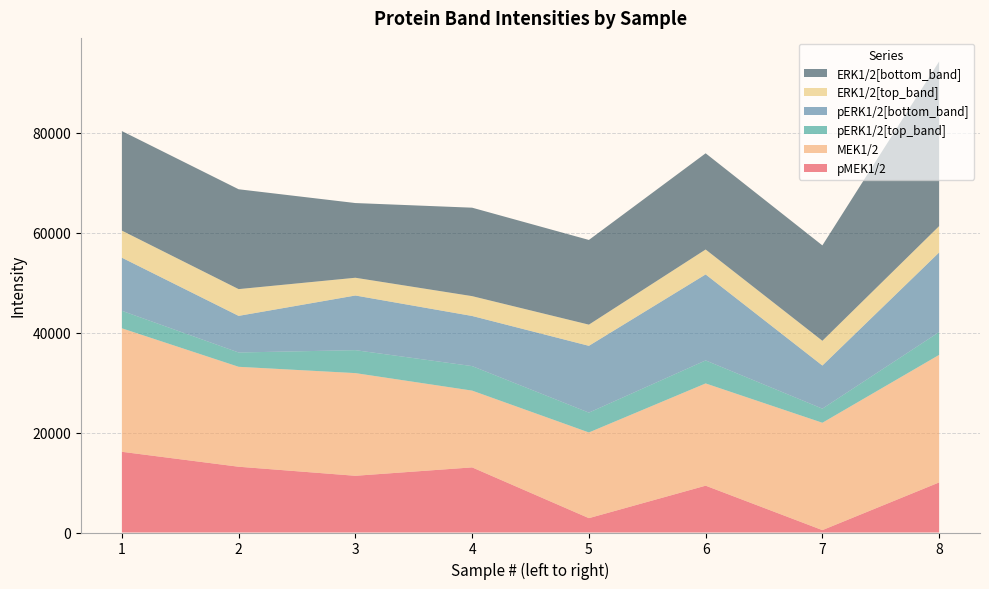

Reading left to right, transcribe all the data shown in this chart.

pMEK1/2: 16159.0	13168.6	11355.7	13037.7	2874.5	9374.4	476.8	10027.1
MEK1/2: 24723.3	20006.7	20557.1	15370.9	17155.6	20471.9	21496.2	25531.9
pERK1/2[top_band]: 3507.2	2864.6	4594.3	4907.3	3972.8	4607.0	2826.9	4570.4
pERK1/2[bottom_band]: 10627.5	7332.6	10942.7	10035.8	13373.6	17217.8	8630.0	15941.7
ERK1/2[top_band]: 5424.2	5356.9	3555.1	3972.0	4241.7	4990.8	4953.9	5273.8
ERK1/2[bottom_band]: 19930.7	19989.7	14956.4	17708.2	16954.5	19260.5	19099.8	32967.0